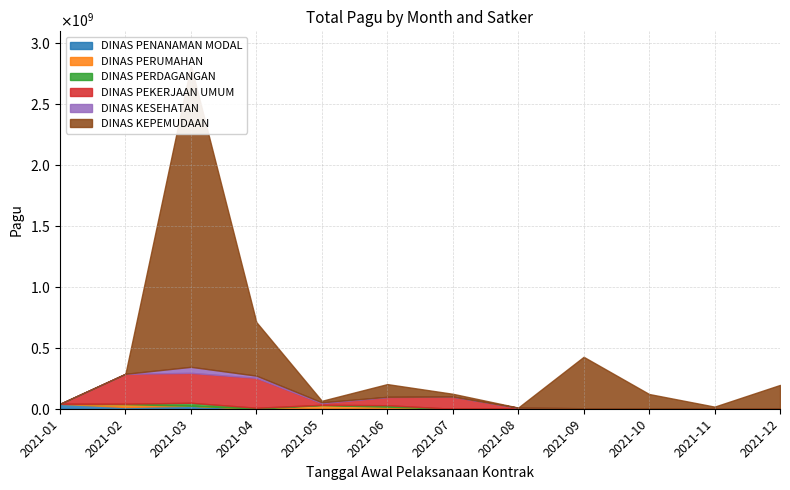

At how many categories does at least one series exceed 613827169?

1